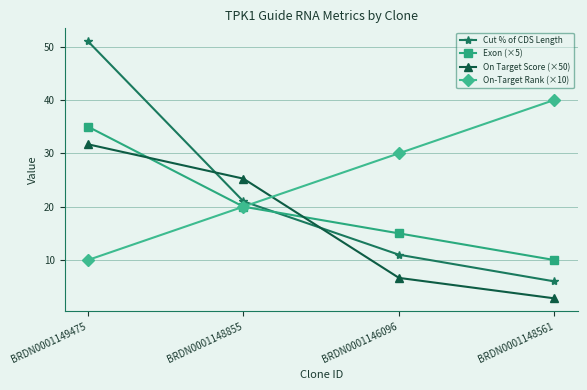

Between BRDN0001149475 and BRDN0001148561, which series saw the biggest shift?

Cut % of CDS Length